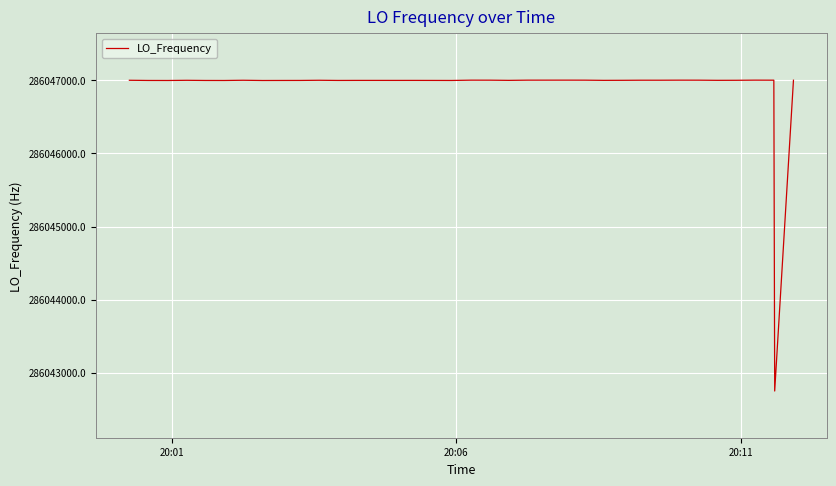

What is the smallest value displayed?

286042750.9